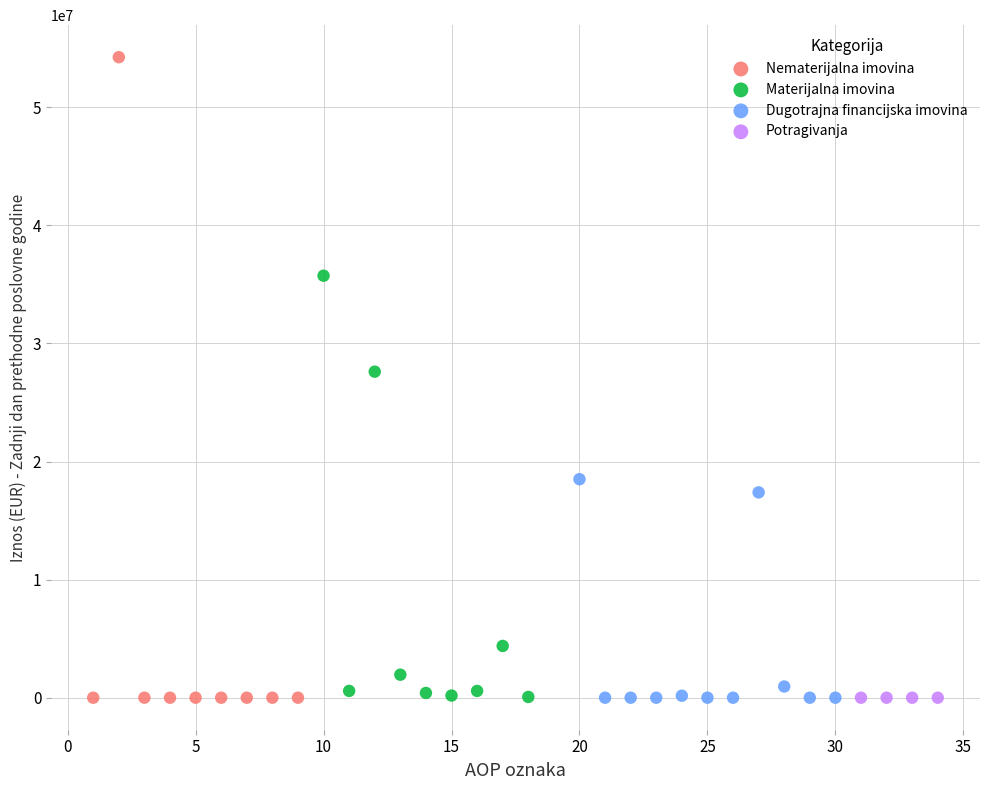

What are all the series names shown in the legend?

Nematerijalna imovina, Materijalna imovina, Dugotrajna financijska imovina, Potragivanja